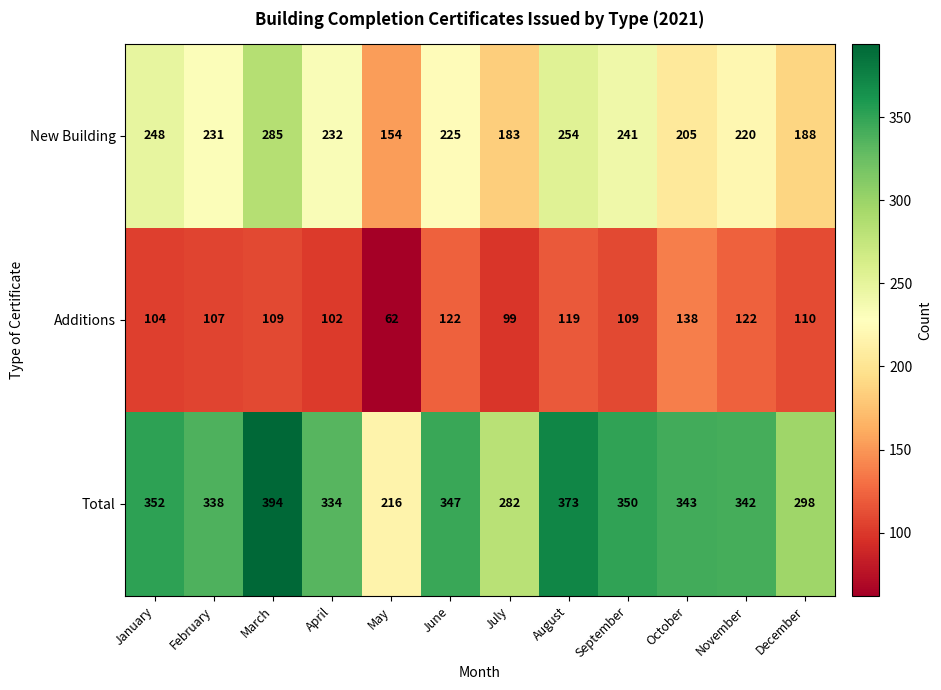

What is the total value across all series at August?

746